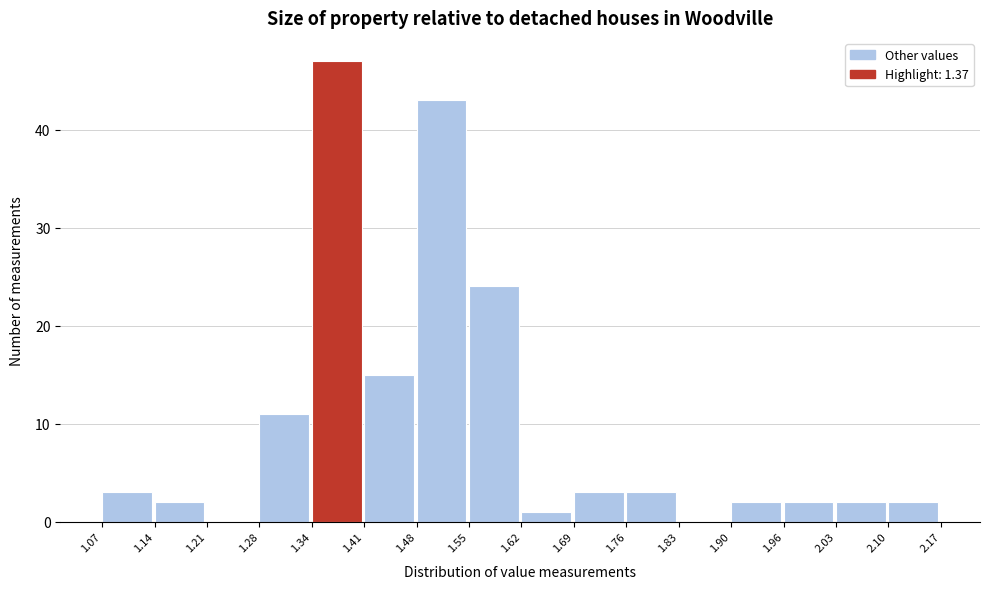

Which range on the x-axis has the tallest bar?

1.34 to 1.41